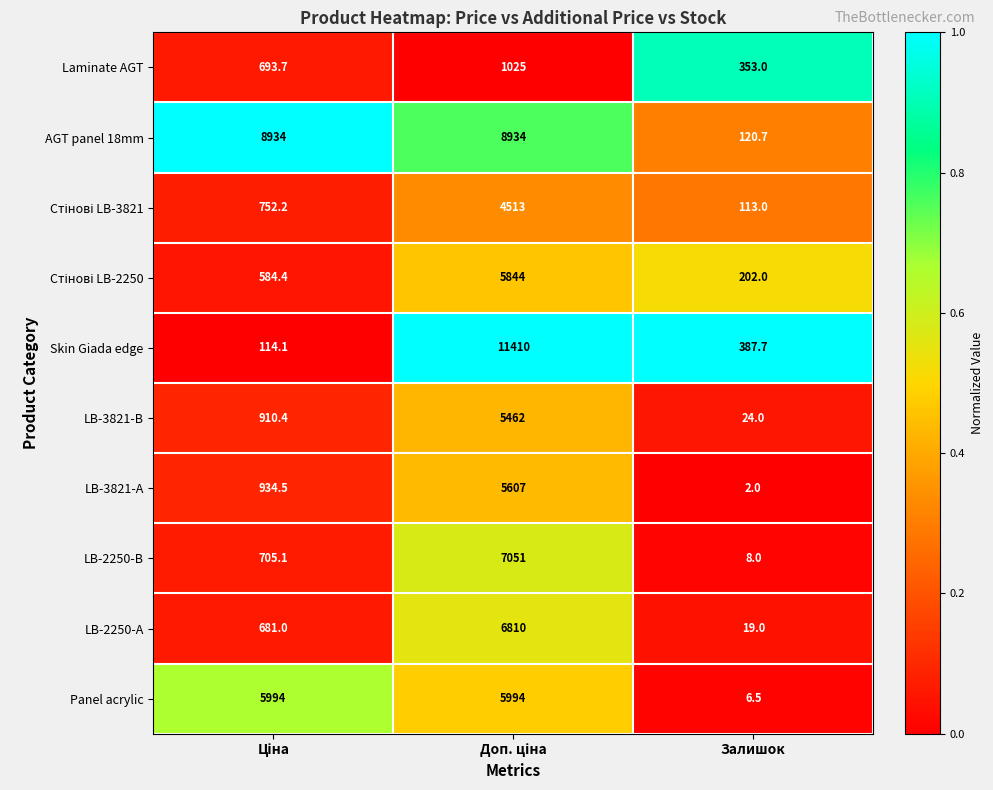

What is the approximate value of LB-3821-А at Залишок?

2.0